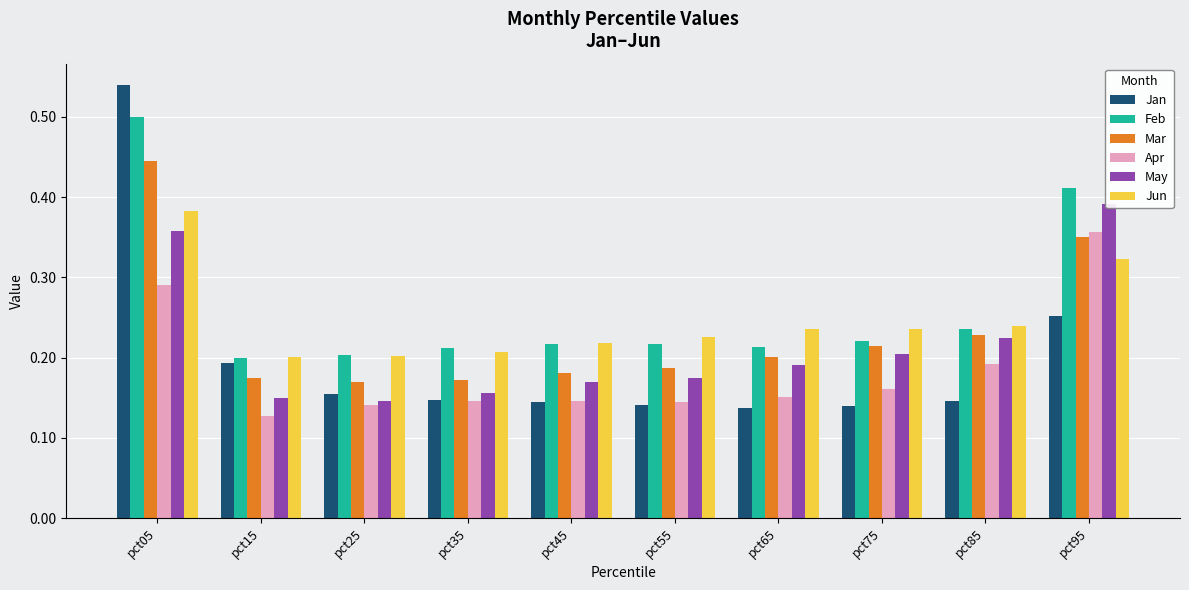

At which label does Apr reach its minimum?

pct15